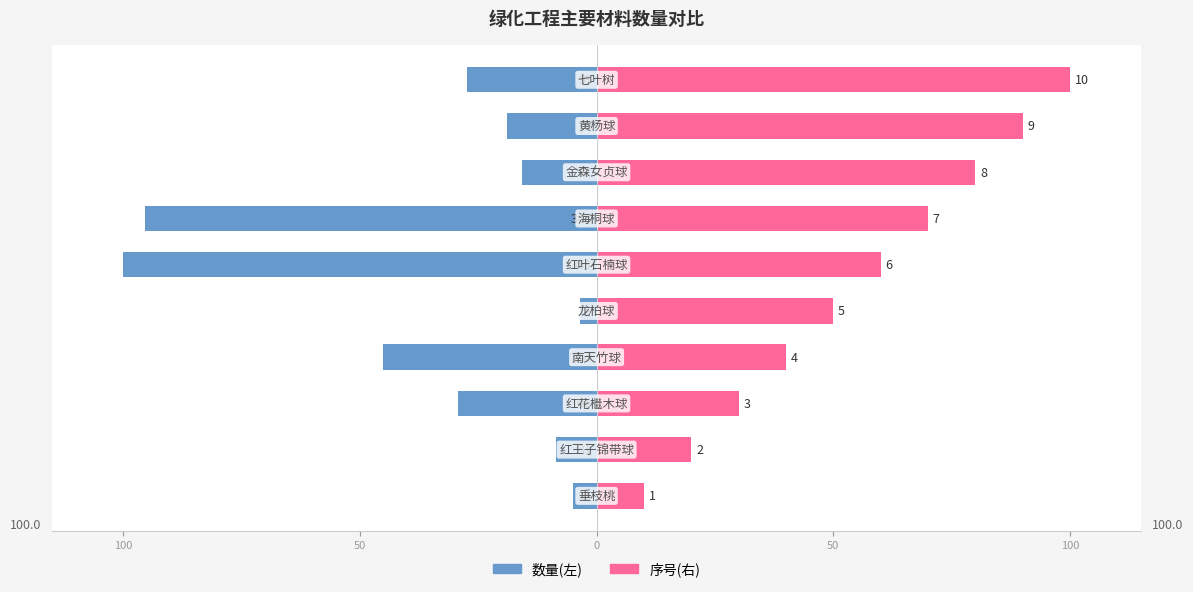

What is the difference between the maximum and minimum values in the 数量(左) series?

96.4